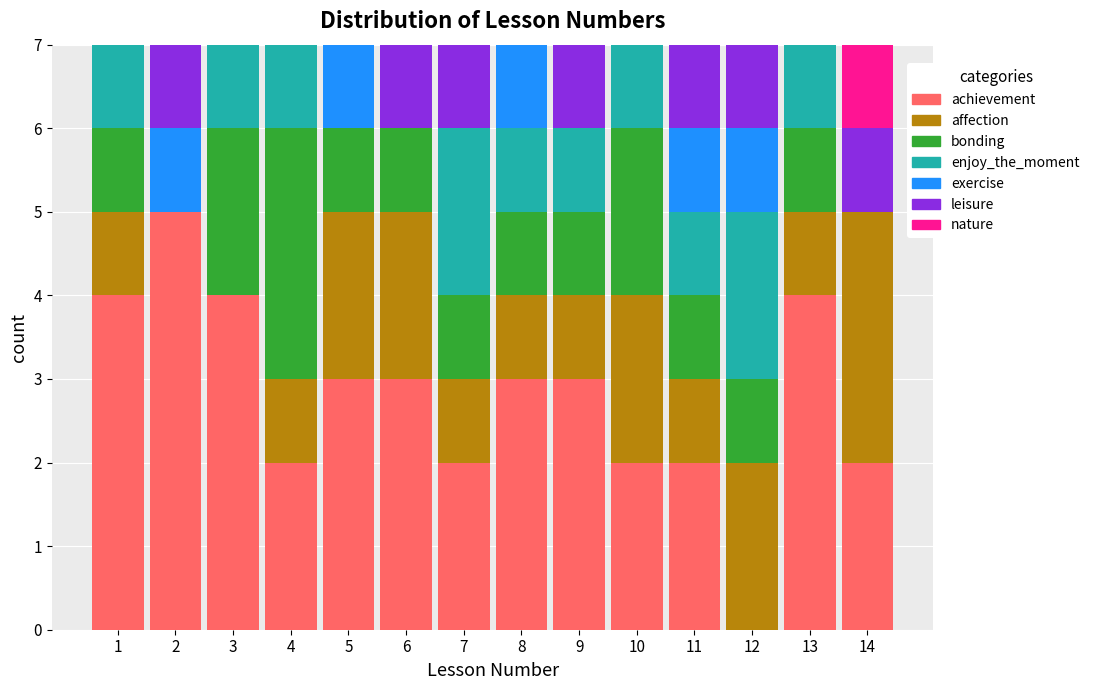

Reading left to right, list every stacked bar in this chart as the range it spans on the x-axis followed by its total height. The values are not printed on the chart, so give them approximately, as read against the axis.

0.5 to 1.5: 7
1.5 to 2.5: 7
2.5 to 3.5: 7
3.5 to 4.5: 7
4.5 to 5.5: 7
5.5 to 6.5: 7
6.5 to 7.5: 7
7.5 to 8.5: 7
8.5 to 9.5: 7
9.5 to 10.5: 7
10.5 to 11.5: 7
11.5 to 12.5: 7
12.5 to 13.5: 7
13.5 to 14.5: 7